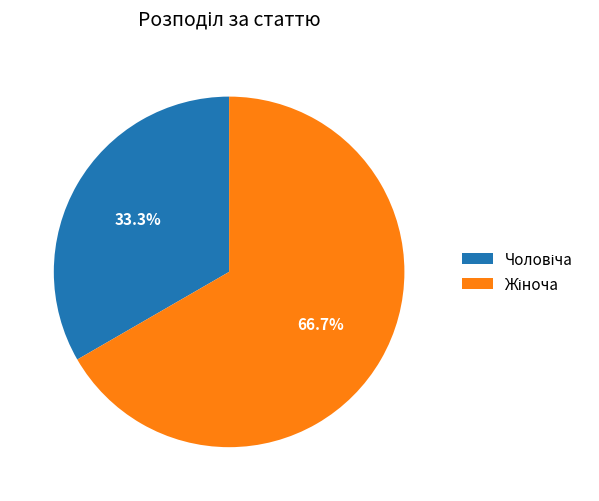

Is there any slice that represents more than half of the pie?

Yes